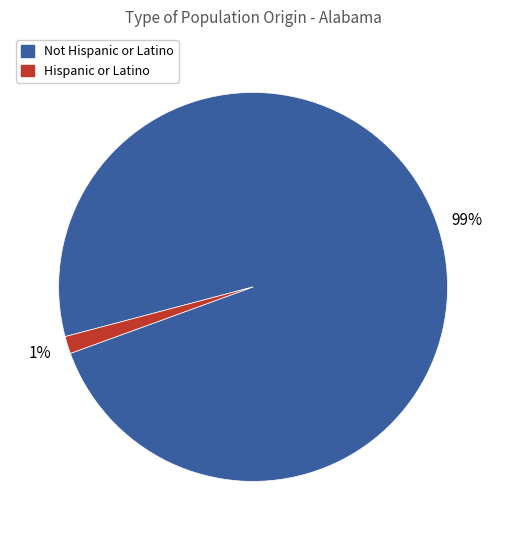

How many slices are in this pie chart?

2